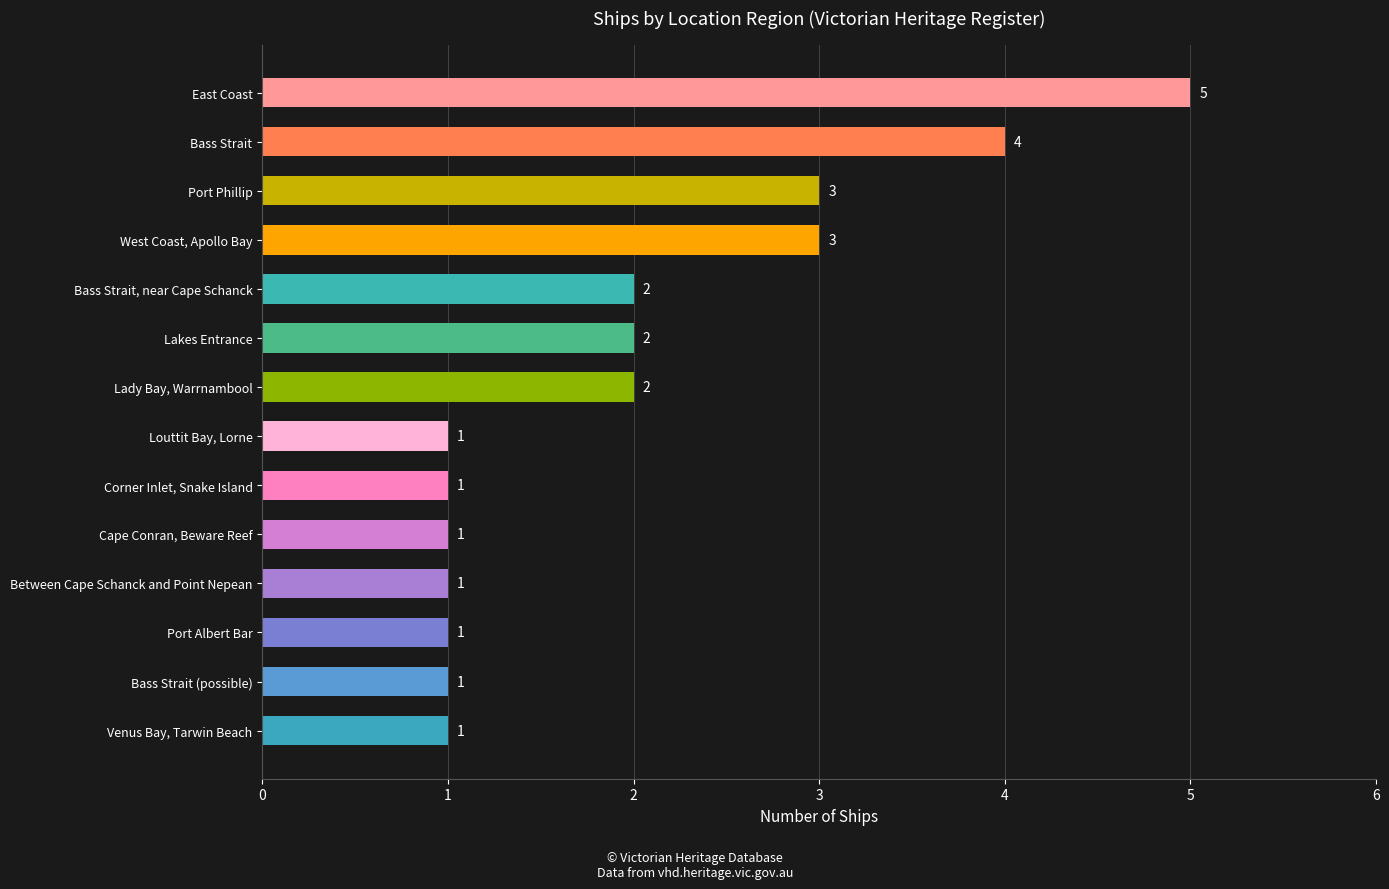

The value at Bass Strait, near Cape Schanck is 2. True or false?

True